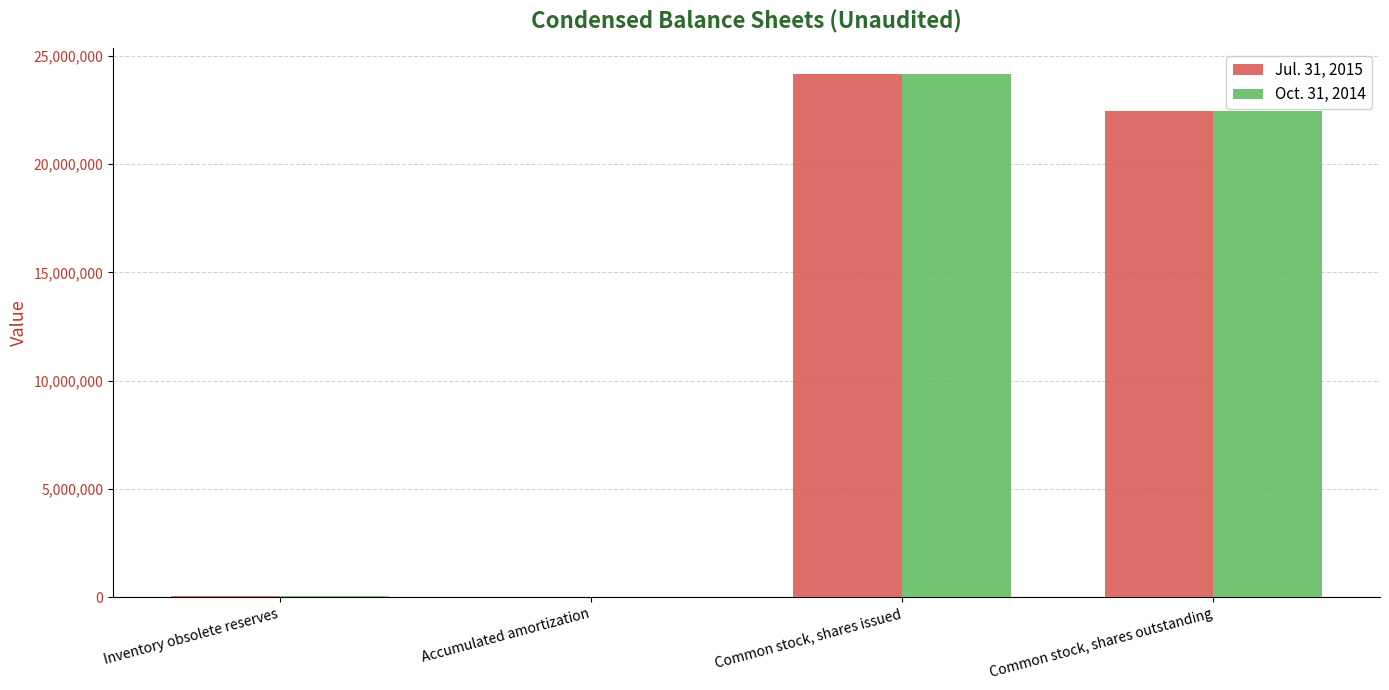

How many series are shown in this chart?

2